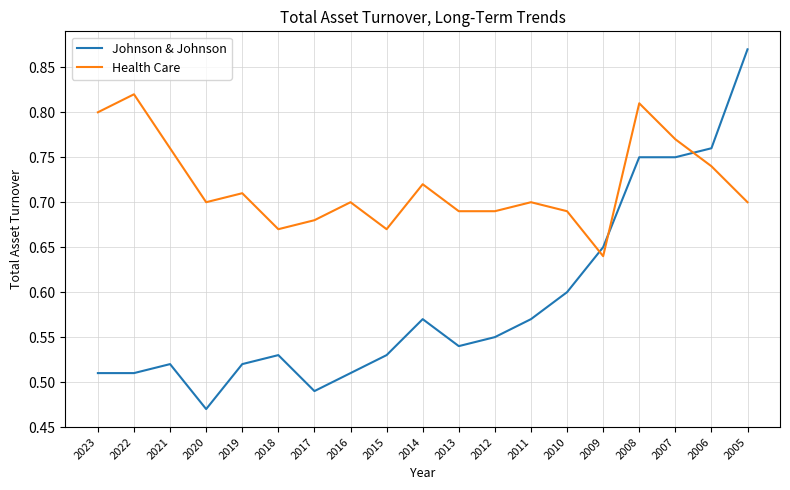

Which series has the widest spread of values?

Johnson & Johnson